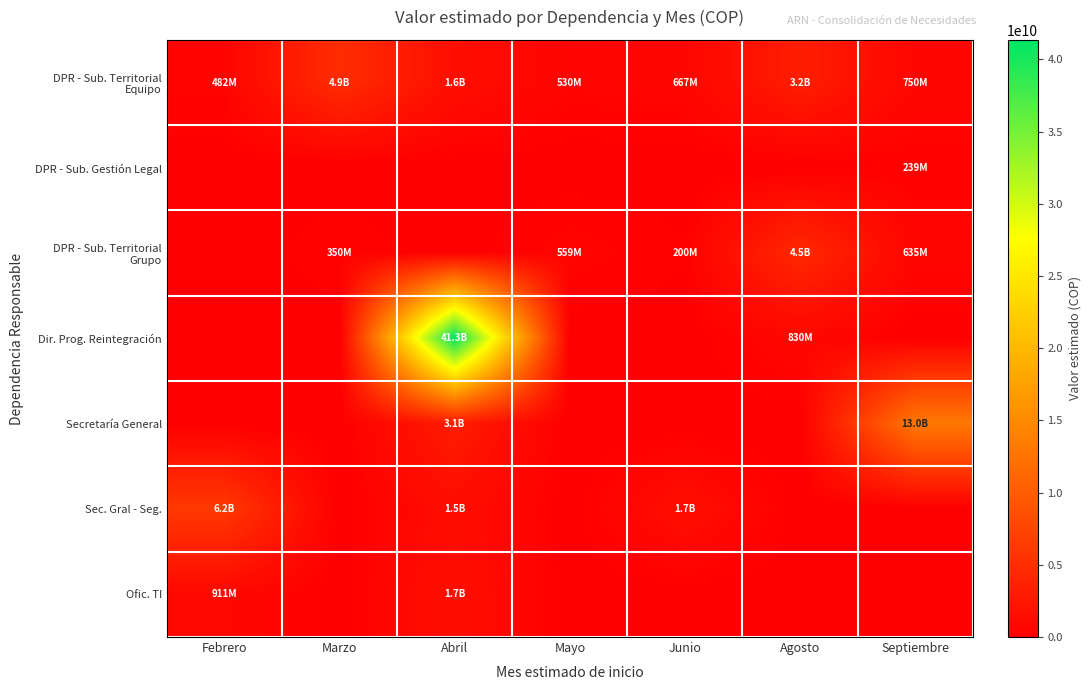

Which series has the largest range (max minus min)?

Dir. Prog. Reintegración